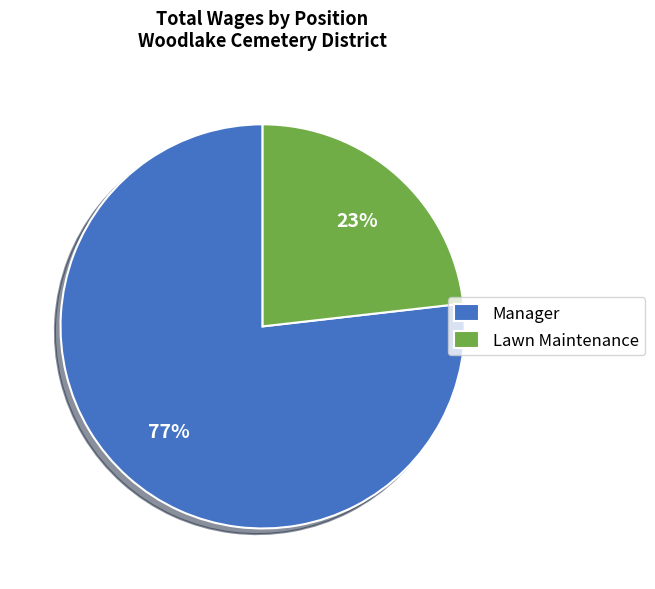

How many slices are in this pie chart?

2